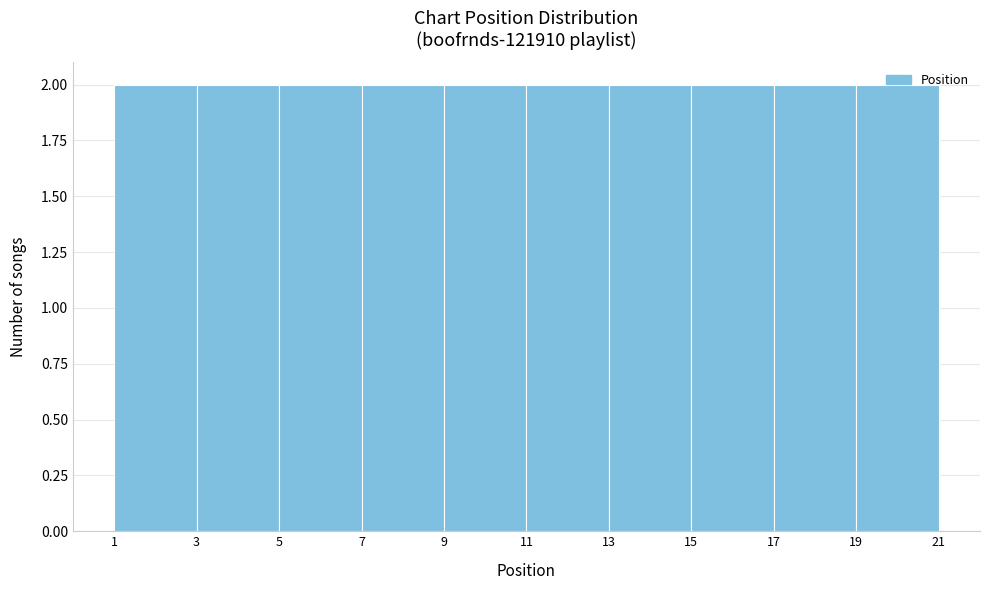

Reading left to right, list every bar in this chart as the range it spans on the x-axis followed by its height. The values are not printed on the chart, so give them approximately, as read against the axis.

1 to 3: 2
3 to 5: 2
5 to 7: 2
7 to 9: 2
9 to 11: 2
11 to 13: 2
13 to 15: 2
15 to 17: 2
17 to 19: 2
19 to 21: 2